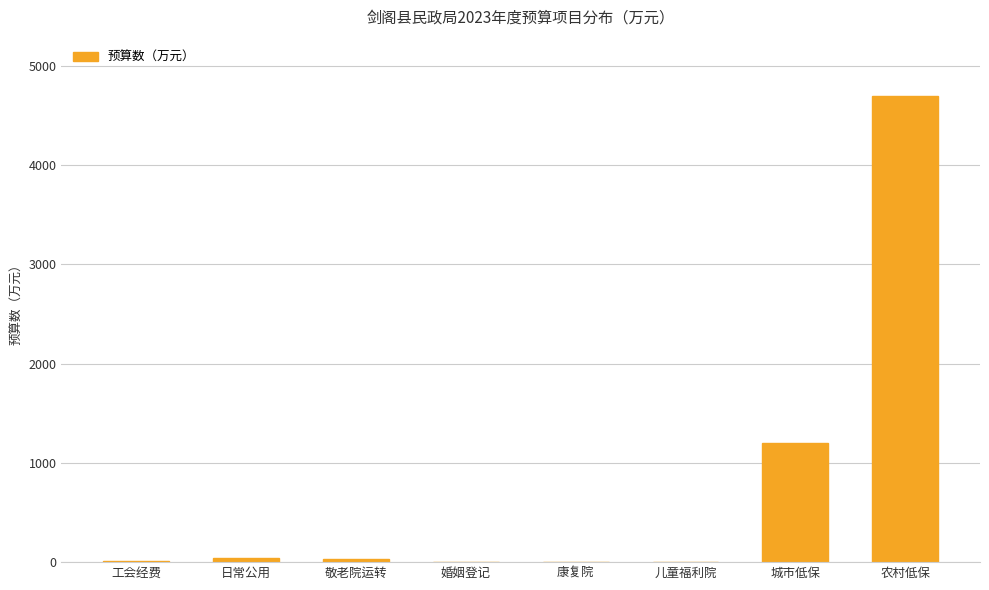

What is the approximate value at 康复院?

2.0